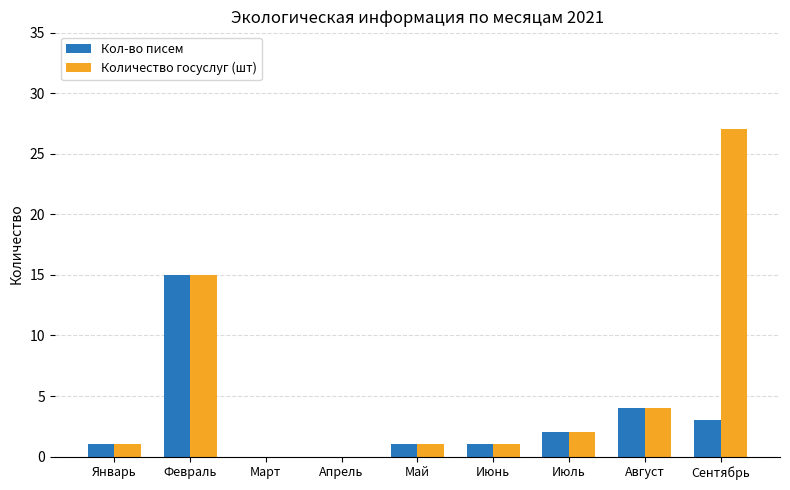

Count the number of data series in this chart.

2